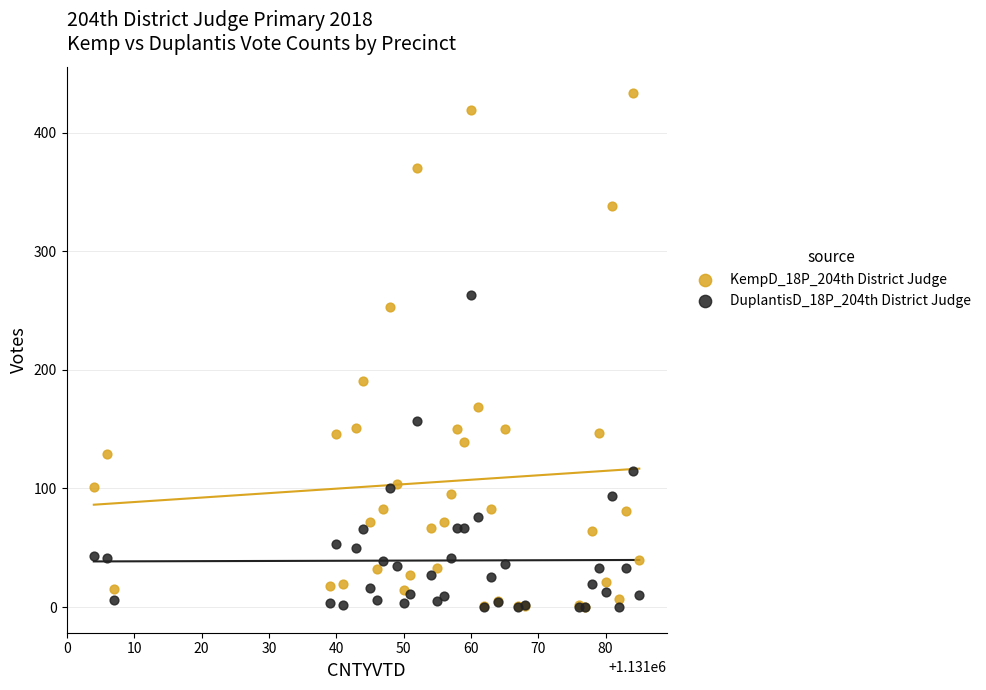

Across all series, what Y value is closest to 217?

191